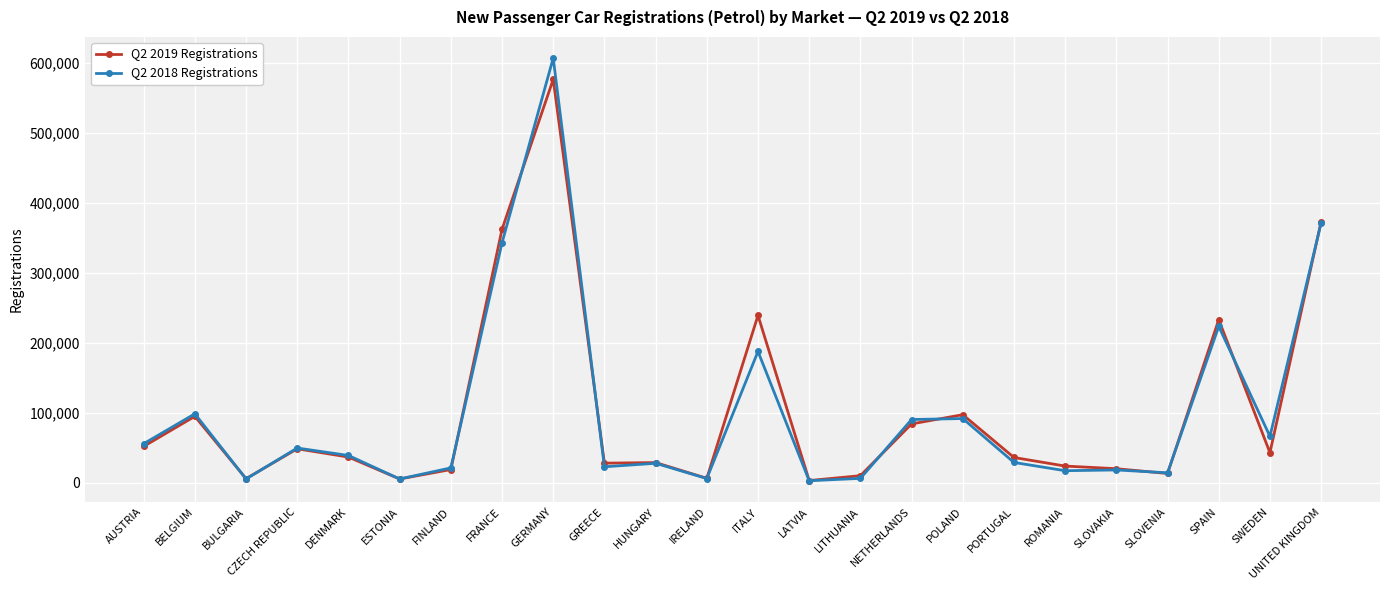

Is it true that Q2 2019 Registrations equals 239219 at ITALY?

True